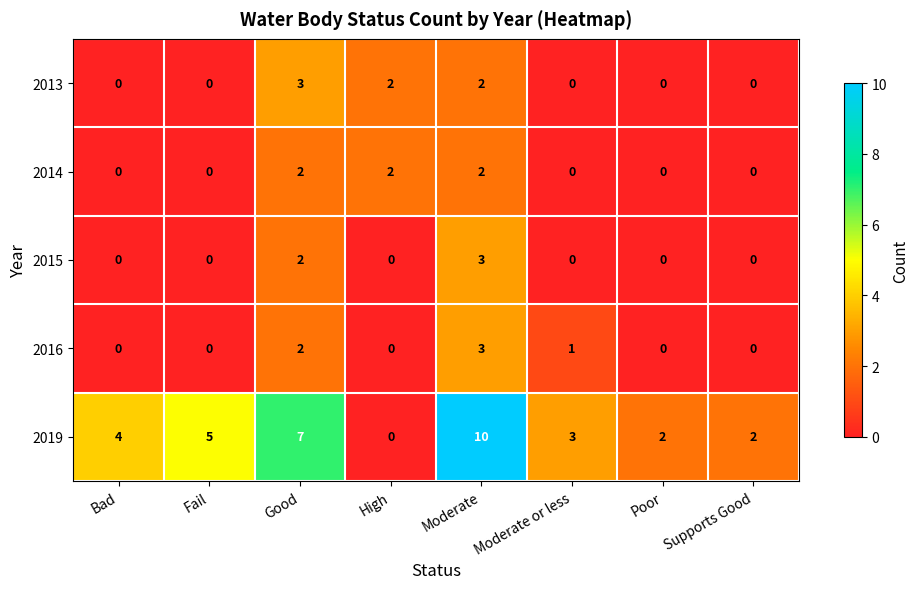

What is the greatest value displayed?

10